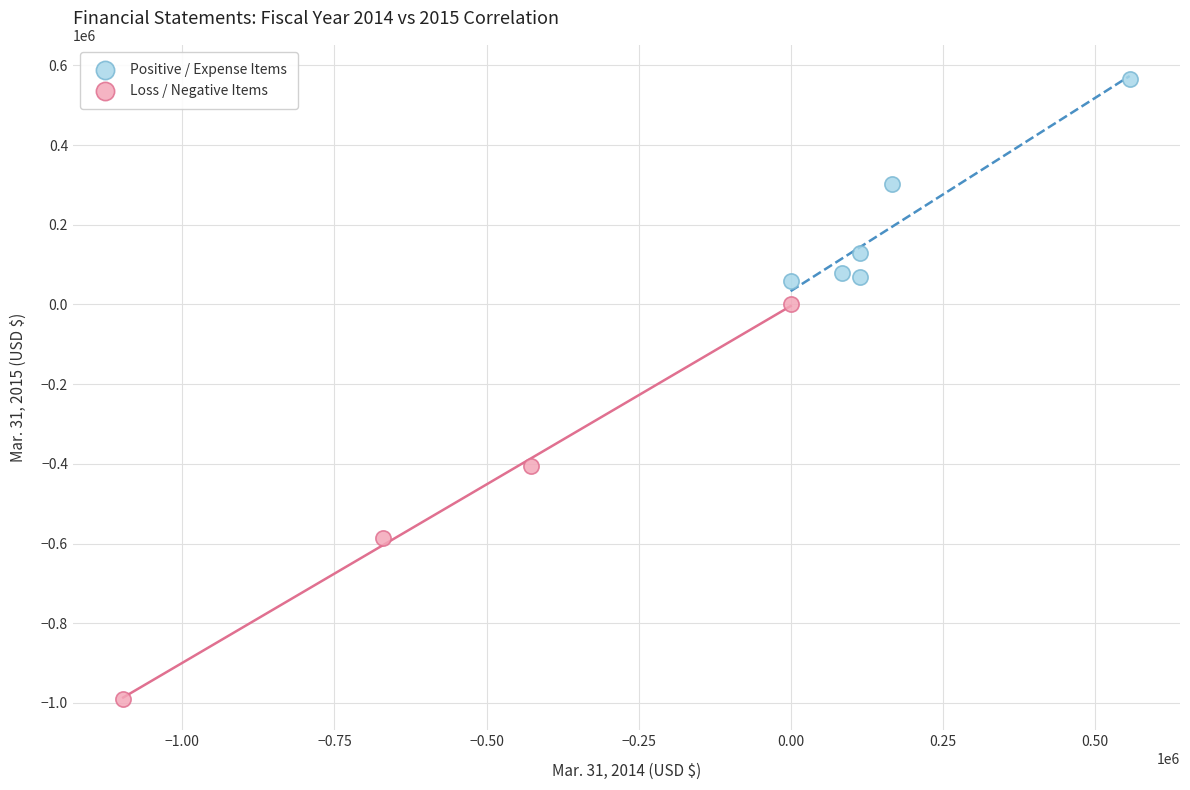

Which series contains the lowest Y value?

Loss / Negative Items